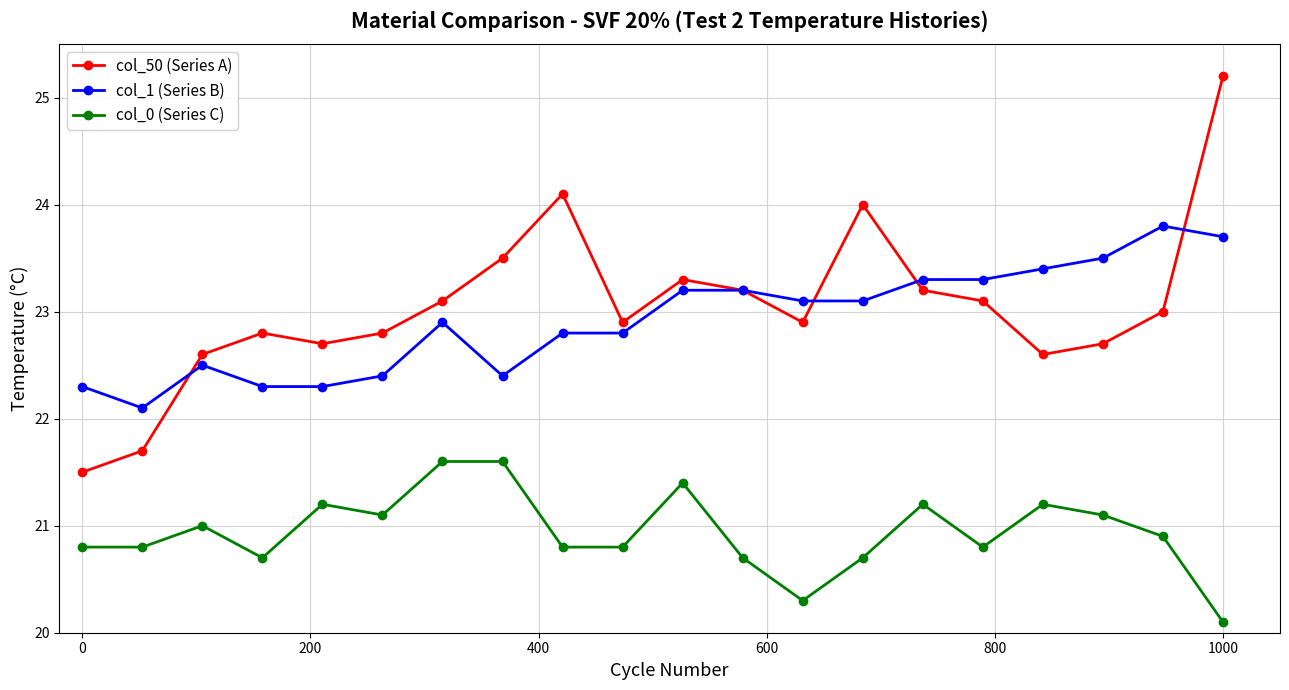

True or false: col_1 (Series B) and col_50 (Series A) cross at least once.

True